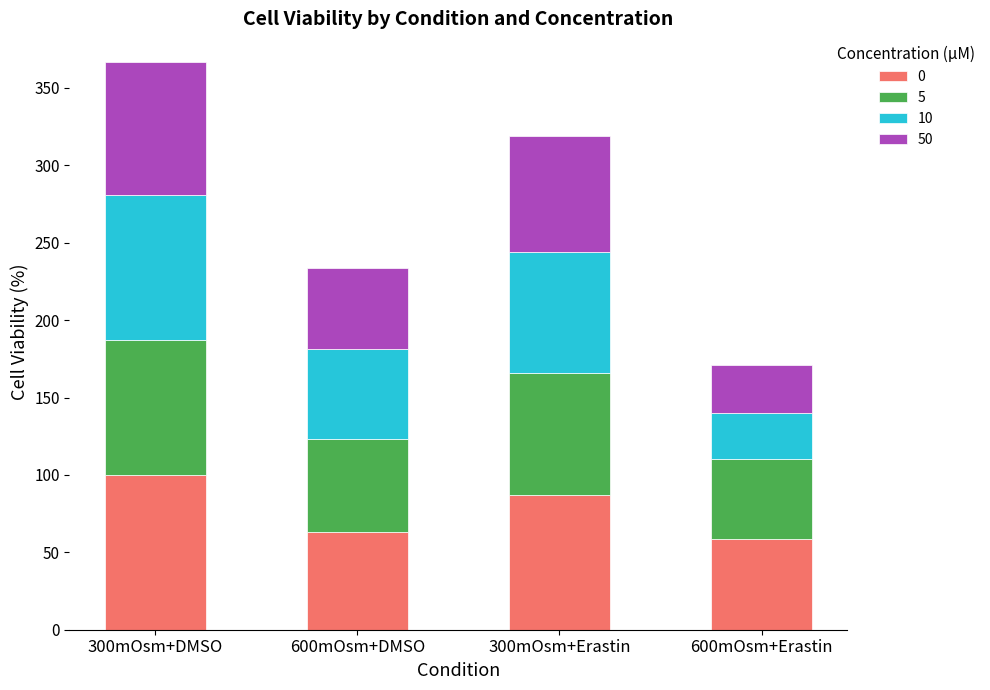

Which series changed the most between 300mOsm+Erastin and 600mOsm+Erastin?

10